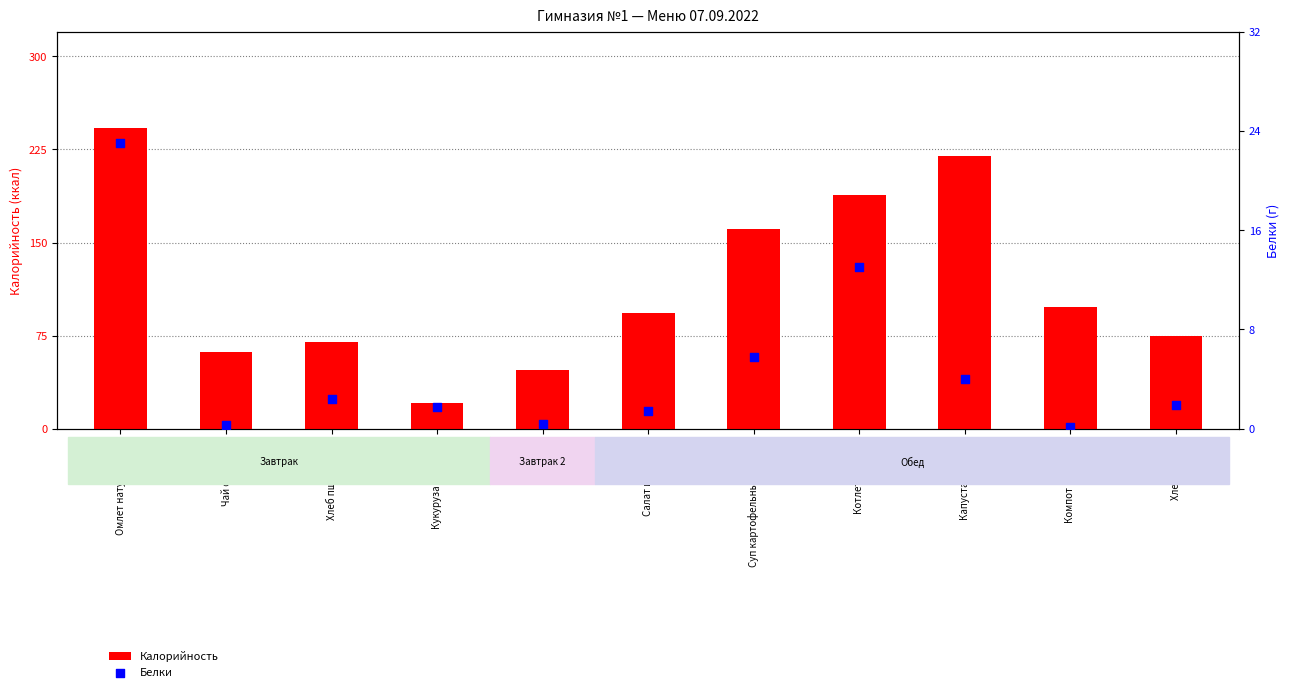

At how many categories does at least one series exceed 241?

1